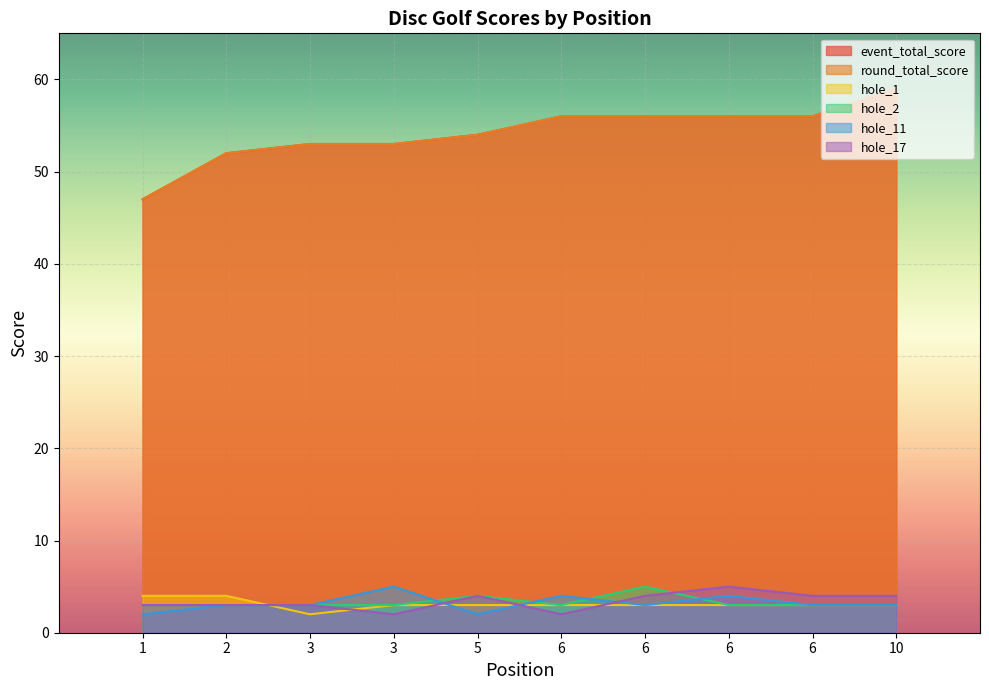

How many lines are shown in the chart?

6